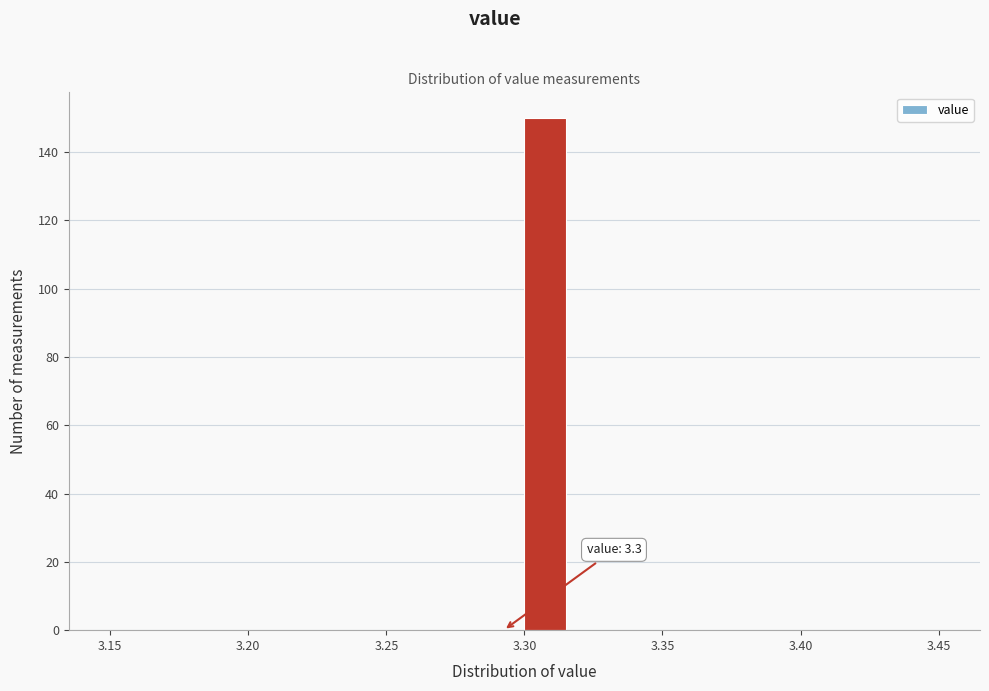

Read against the x-axis, roughly where is the centre of the tallest bar?

3.310